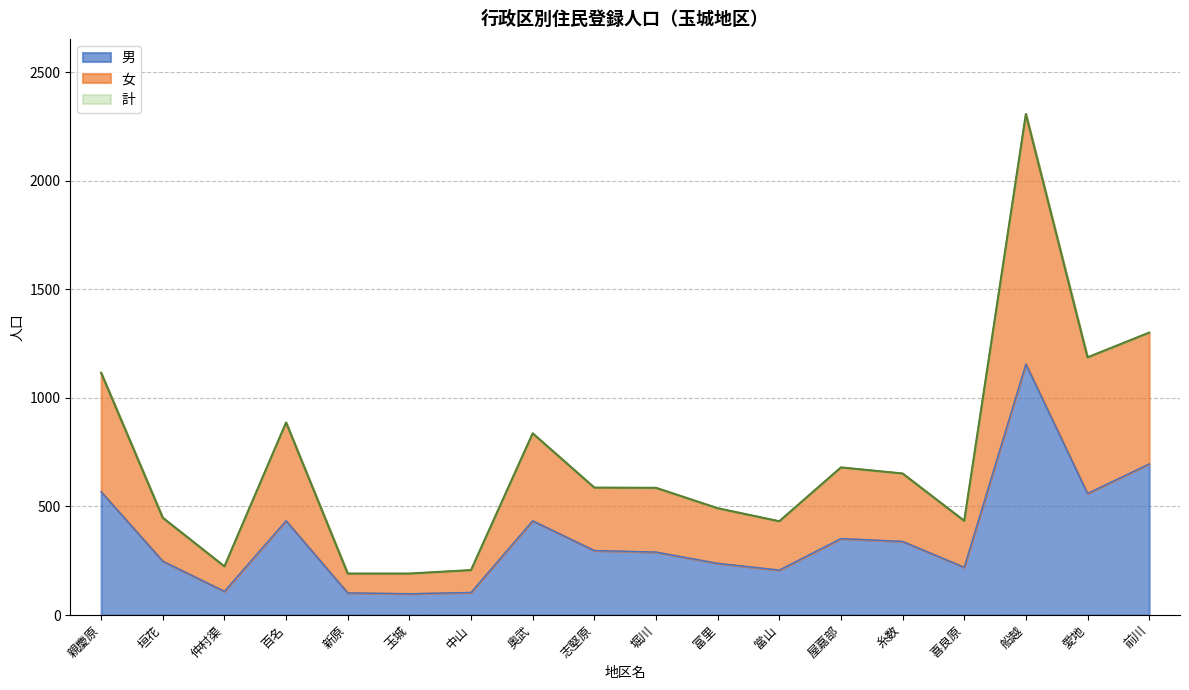

Reading left to right, list all the values displayed in this chart.

男: 親慶原=568	垣花=248	仲村渠=109	百名=434	新原=102	玉城=98	中山=104	奥武=434	志堅原=297	堀川=290	富里=238	當山=207	屋嘉部=352	糸数=339	喜良原=220	船越=1156	愛地=560	前川=696
女: 親慶原=1116	垣花=448	仲村渠=224	百名=887	新原=191	玉城=191	中山=207	奥武=837	志堅原=587	堀川=586	富里=492	當山=432	屋嘉部=680	糸数=652	喜良原=434	船越=2308	愛地=1187	前川=1301
計: 親慶原=1116	垣花=448	仲村渠=224	百名=887	新原=191	玉城=191	中山=207	奥武=837	志堅原=587	堀川=586	富里=492	當山=432	屋嘉部=680	糸数=652	喜良原=434	船越=2308	愛地=1187	前川=1301